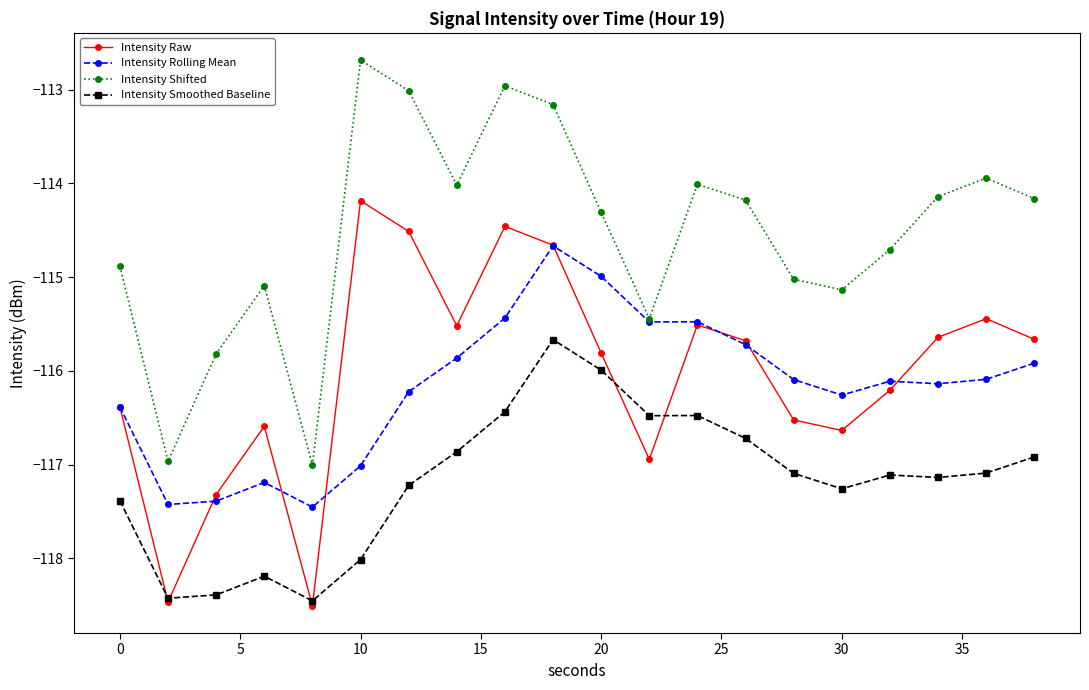

What are all the series names shown in the legend?

Intensity Raw, Intensity Rolling Mean, Intensity Shifted, Intensity Smoothed Baseline